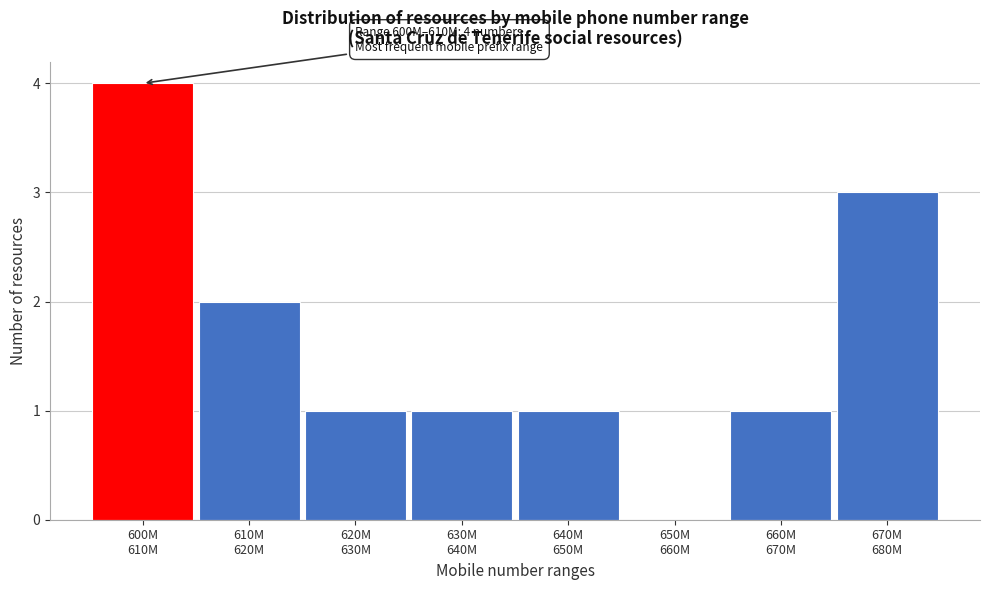

What is the greatest value displayed?

4